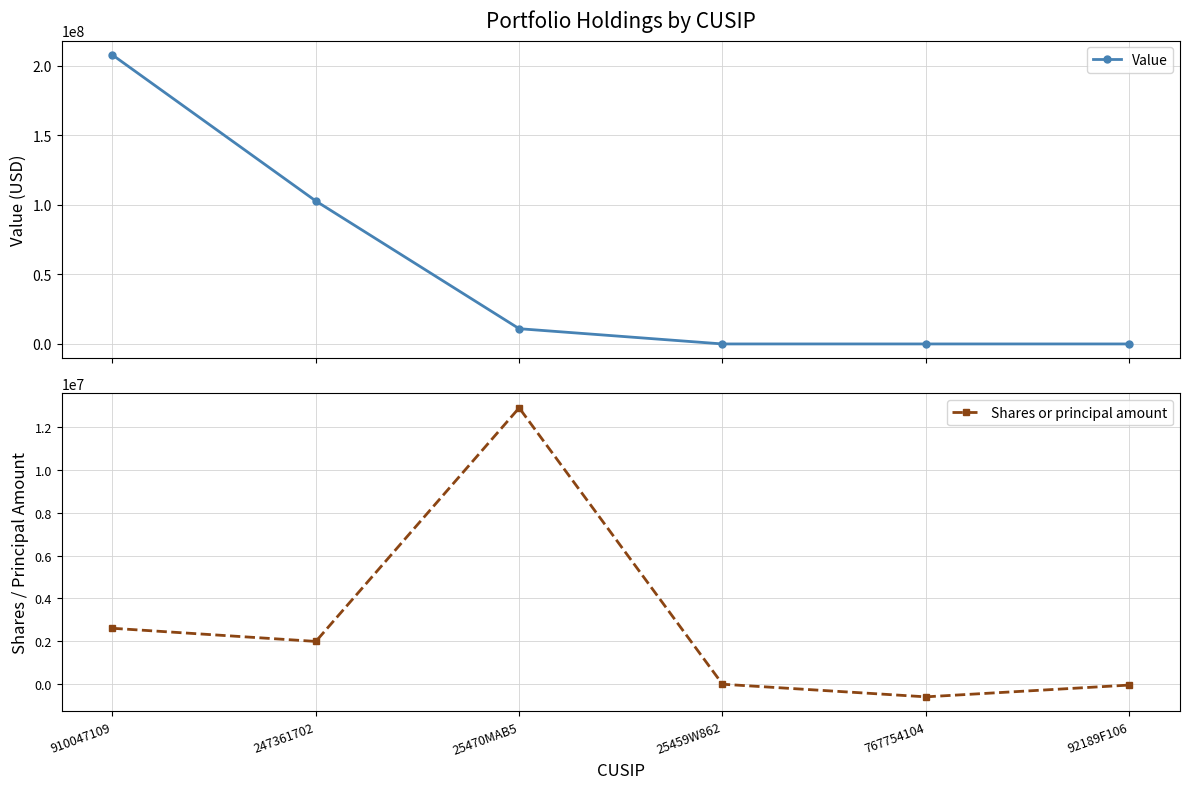

Does the chart have visible grid lines?

Yes